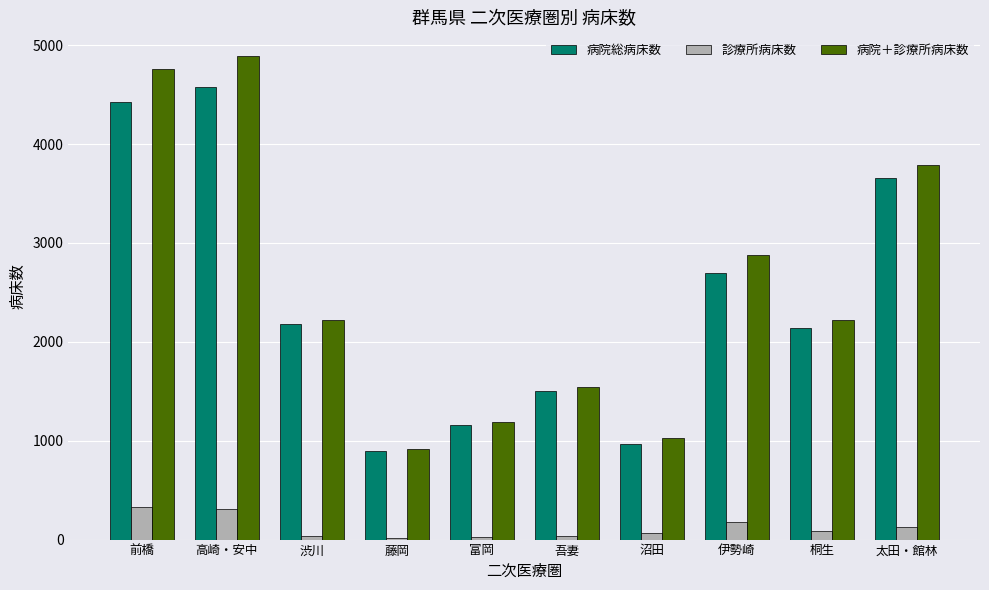

Where does the 病院総病床数 series first go above 2183?

前橋